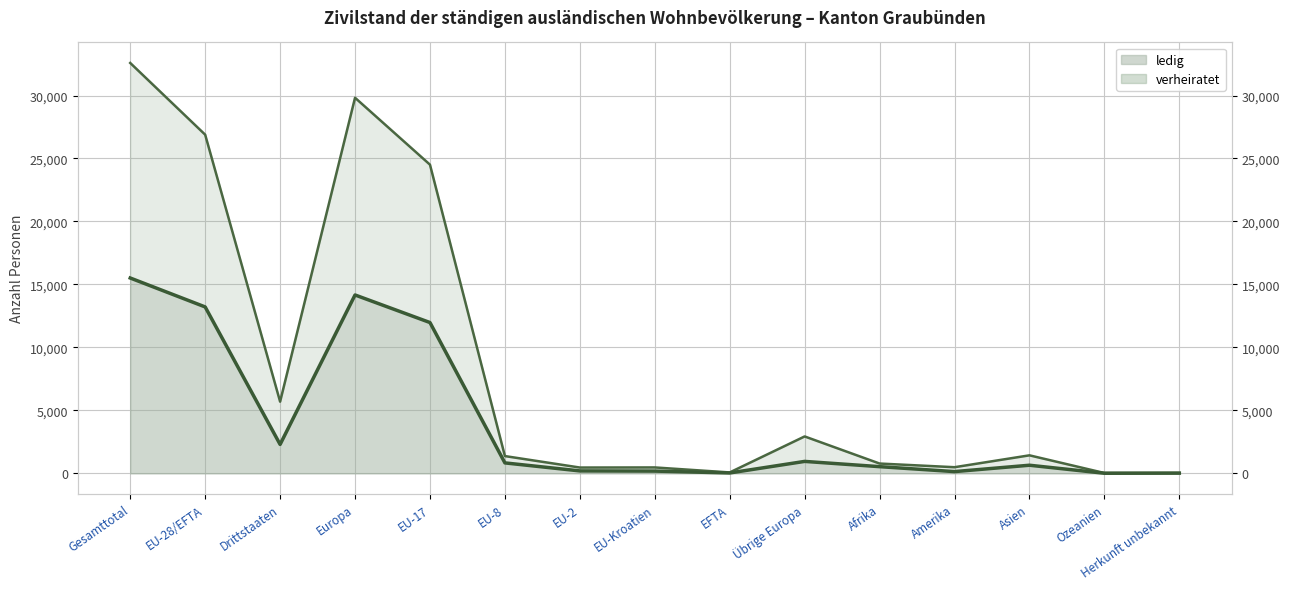

Count the number of data series in this chart.

2